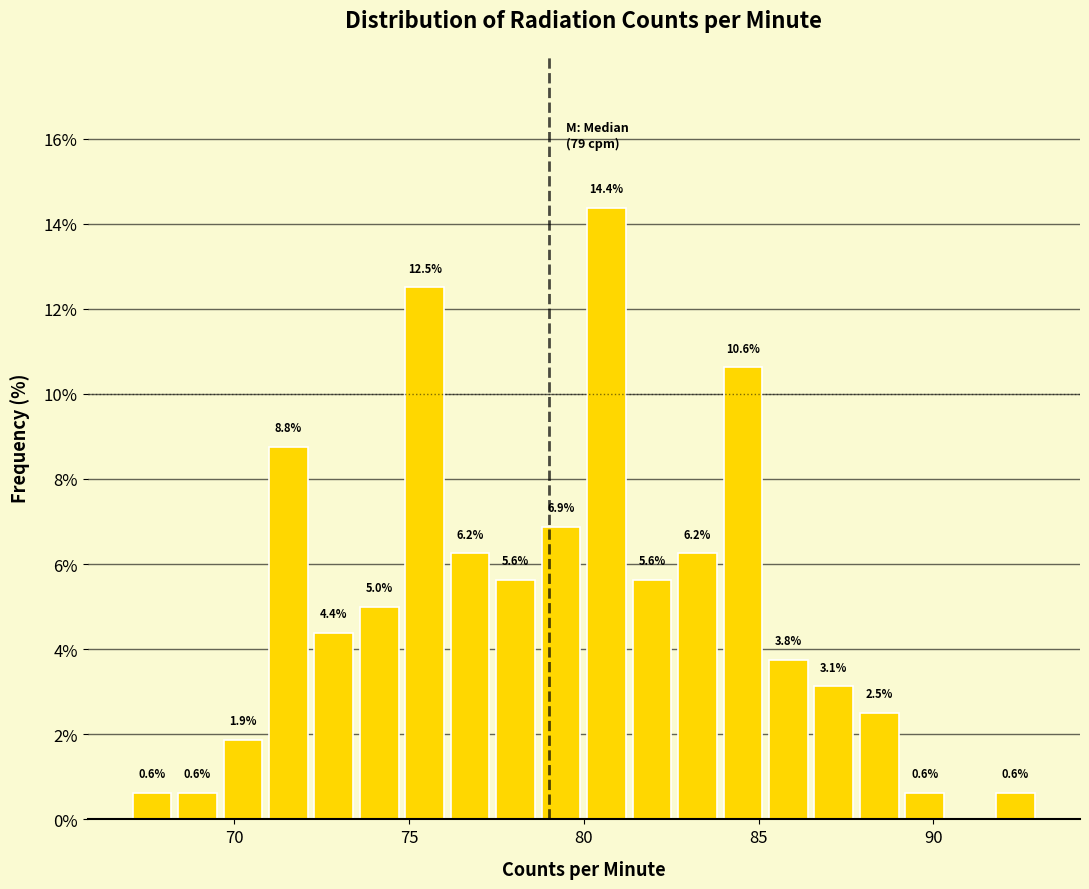

Read against the x-axis, roughly where is the centre of the tallest bar?

80.5